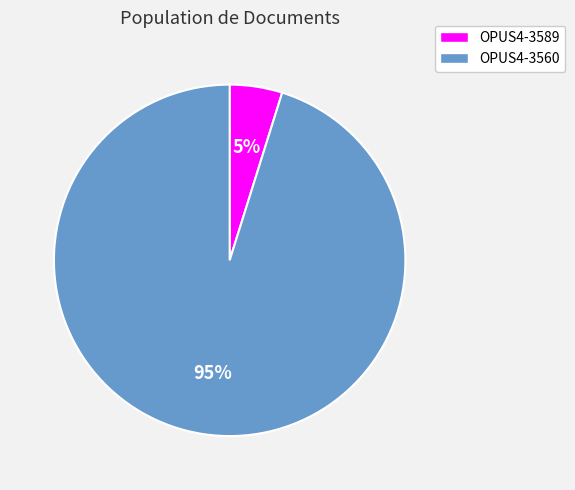

To the nearest percent, what percentage of the pie is OPUS4-3560?

95%